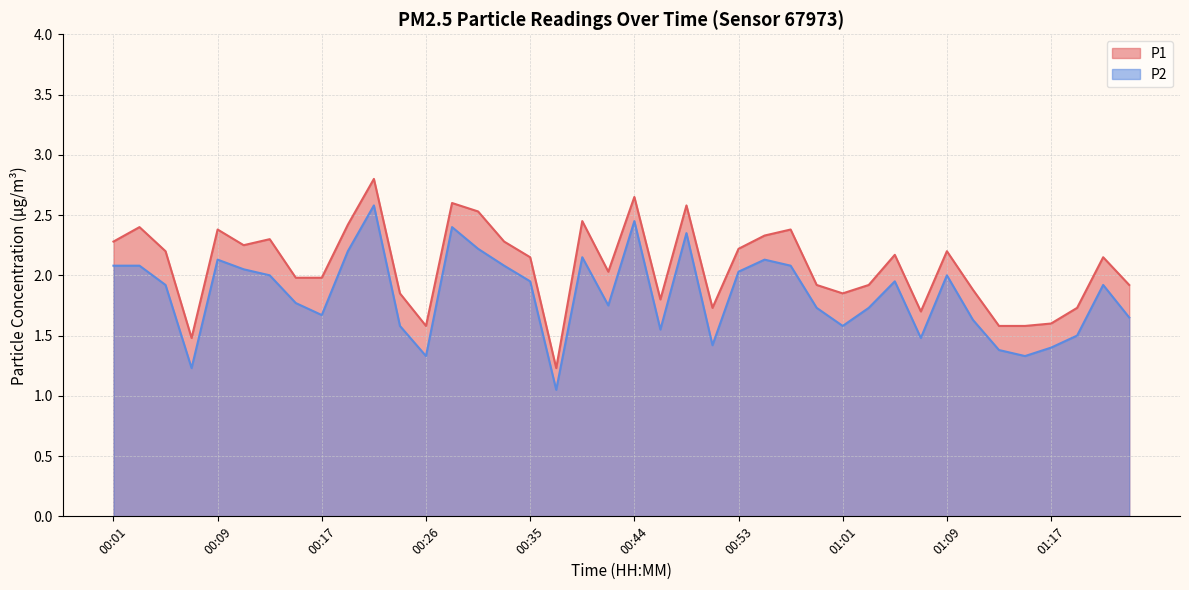

What is the sum of all P2 values?

73.5